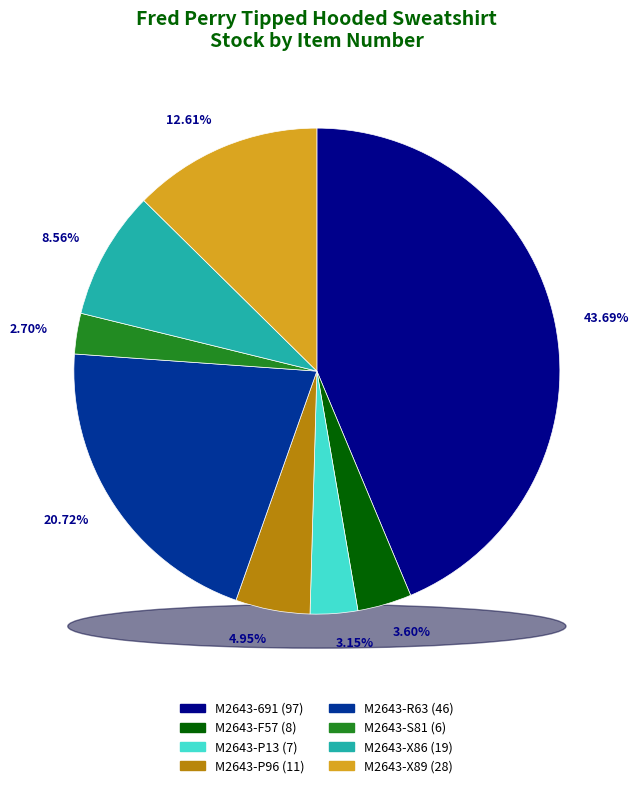

What percentage is the M2643-691 slice, to the nearest percent?

44%